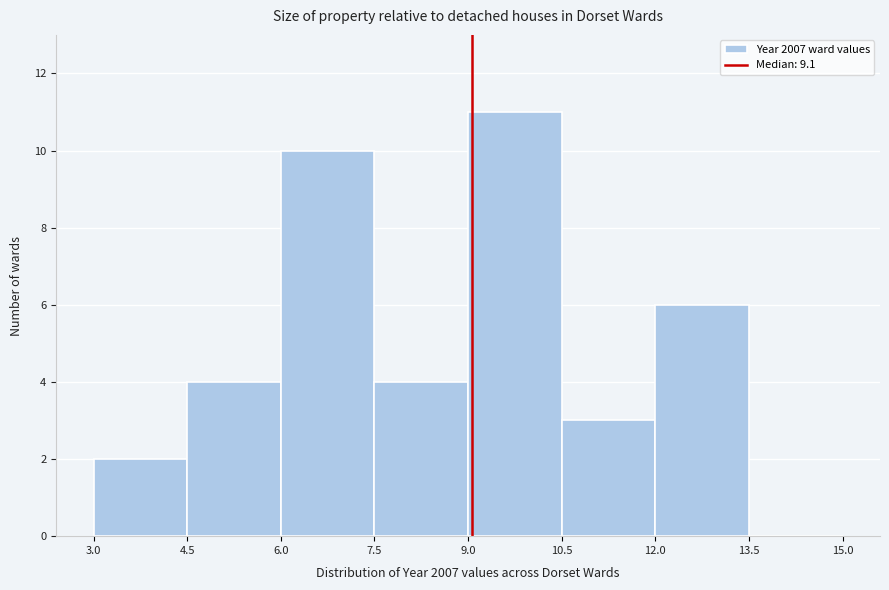

Reading left to right, list every bar in this chart as the range it spans on the x-axis followed by its height. The values are not printed on the chart, so give them approximately, as read against the axis.

3.0 to 4.5: 2
4.5 to 6.0: 4
6.0 to 7.5: 10
7.5 to 9.0: 4
9.0 to 10.5: 11
10.5 to 12.0: 3
12.0 to 13.5: 6
13.5 to 15.0: 0